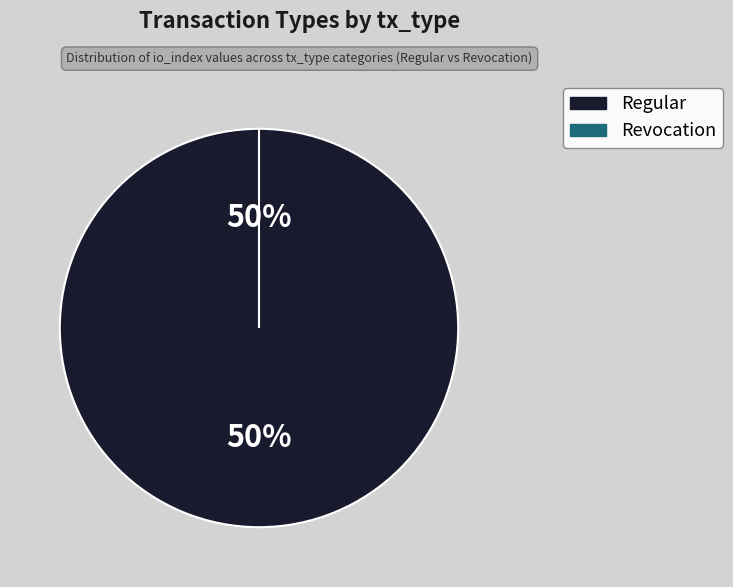

To the nearest percent, what percentage of the pie is Regular?

100%